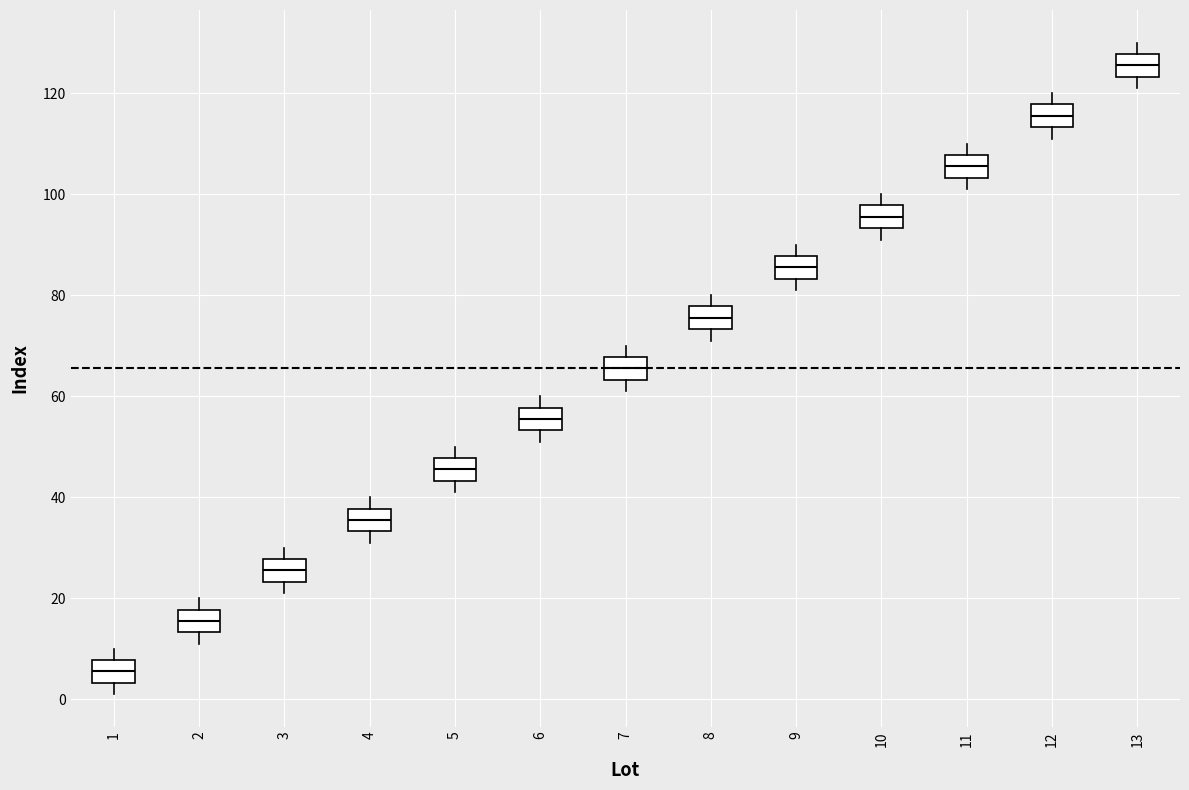

Reading left to right, read every box against the y-axis: the position of its median line, the range the box covers, and the ends of its whiskers. The values are not printed on the chart, so give them approximately, as read against the axis.

1: median 6, box 4 to 8, whiskers 2 to 10
2: median 16, box 14 to 18, whiskers 12 to 20
3: median 26, box 24 to 28, whiskers 22 to 30
4: median 36, box 34 to 38, whiskers 32 to 40
5: median 46, box 44 to 48, whiskers 42 to 50
6: median 56, box 54 to 58, whiskers 52 to 60
7: median 66, box 64 to 68, whiskers 62 to 70
8: median 76, box 74 to 78, whiskers 72 to 80
9: median 86, box 84 to 88, whiskers 82 to 90
10: median 96, box 94 to 98, whiskers 92 to 100
11: median 106, box 104 to 108, whiskers 102 to 110
12: median 116, box 114 to 118, whiskers 112 to 120
13: median 126, box 124 to 128, whiskers 122 to 130